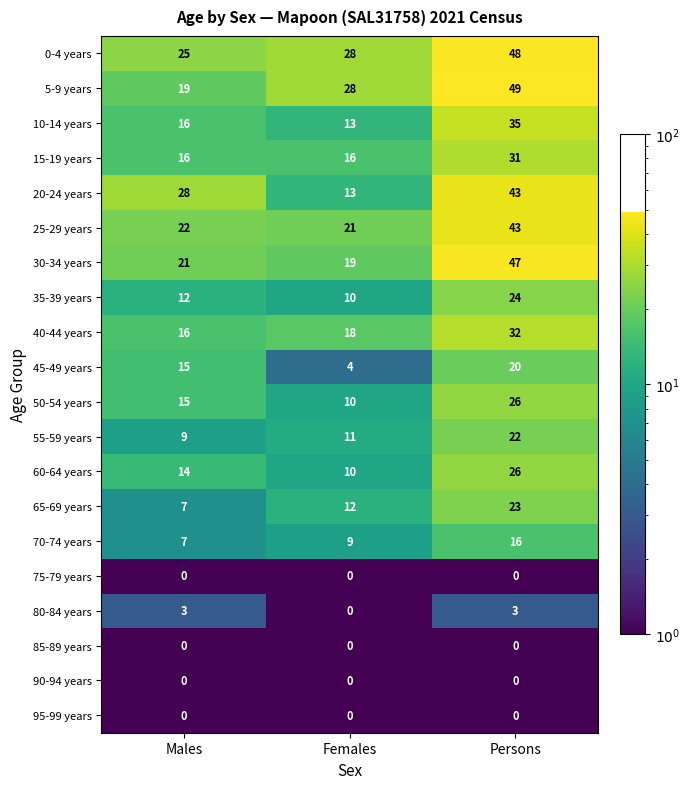

Count the 35-39 years values in the range 10 to 24.

3